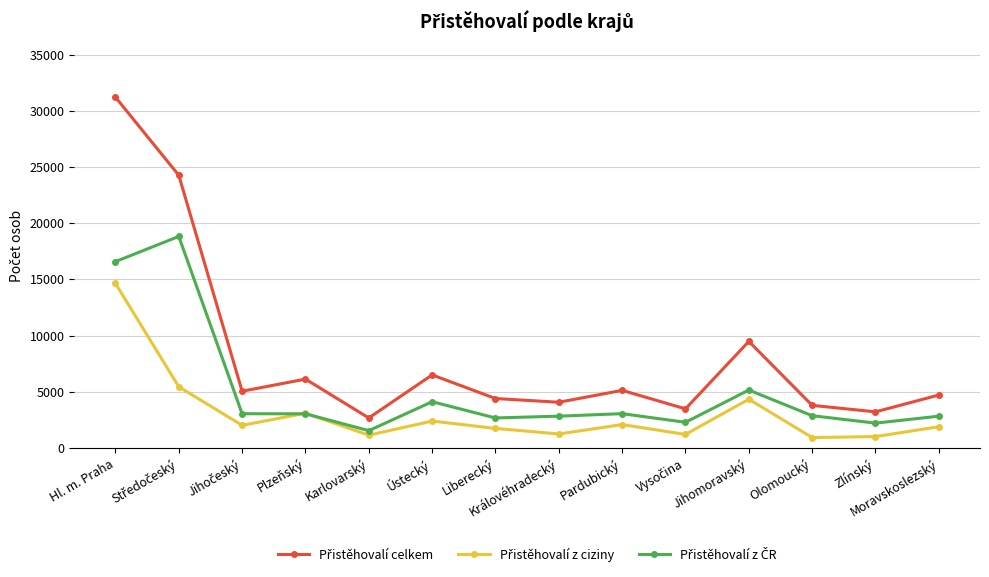

What is the spread (max minus min) of values at Pardubický?

3045